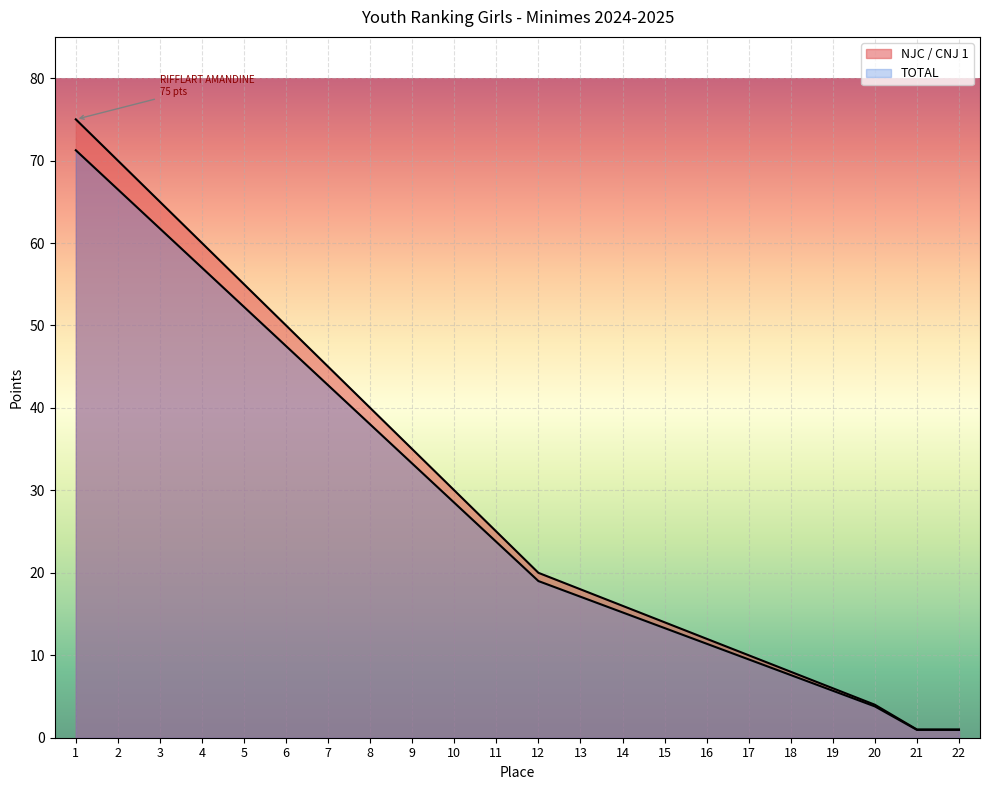

What is the difference between the NJC / CNJ 1 values at 16 and 20?

8.0